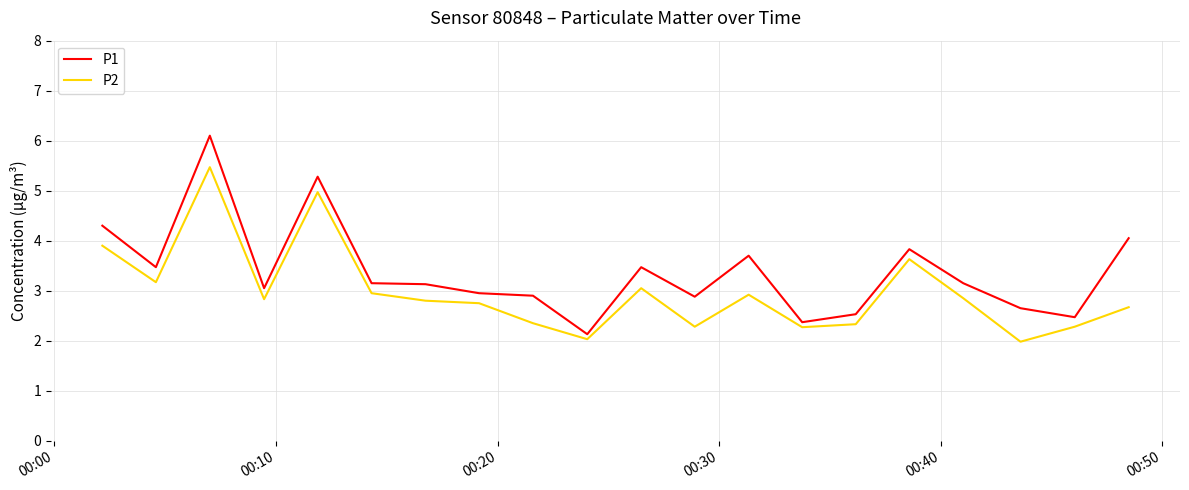

True or false: P2 and P1 intersect in this chart.

False